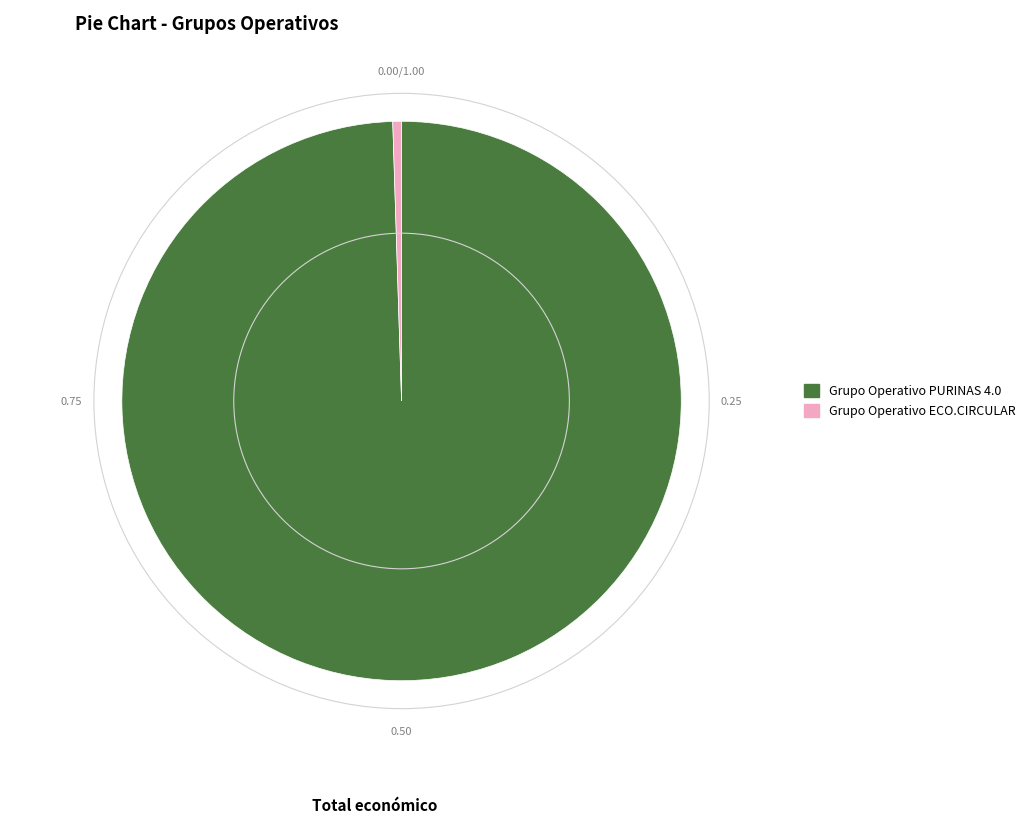

What is the largest slice in the pie chart?

Grupo Operativo PURINAS 4.0